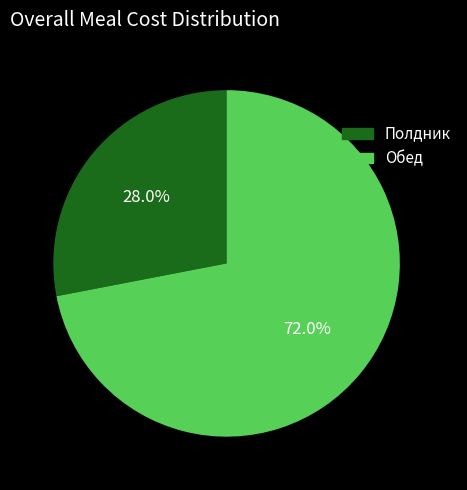

What percentage do Обед and Полдник together represent?

100.0%